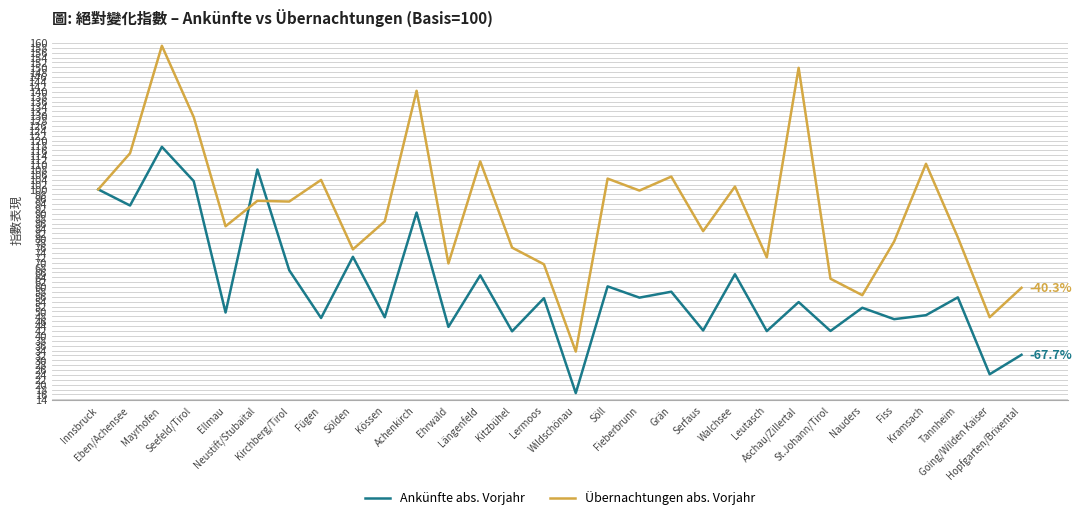

What is the maximum value for Übernachtungen abs. Vorjahr?

158.8